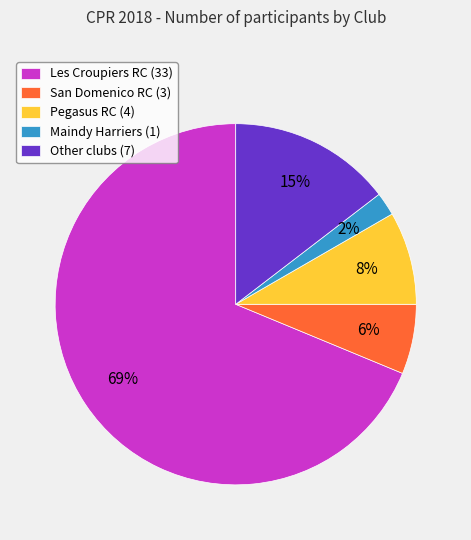

The Pegasus RC slice represents 8% of the pie. True or false?

True